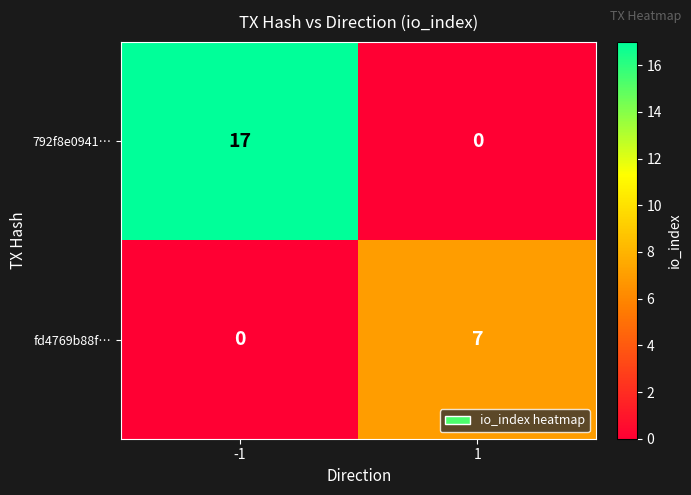

Rank the series by their maximum value, from lowest to highest.

fd4769b88f…, 792f8e0941…